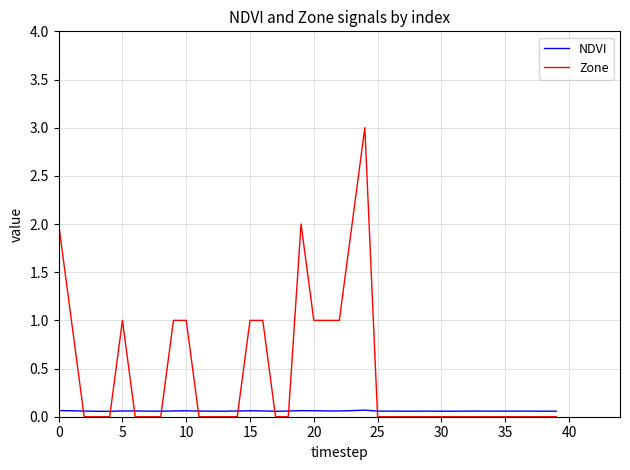

Rank the series by their average value, from lowest to highest.

NDVI, Zone